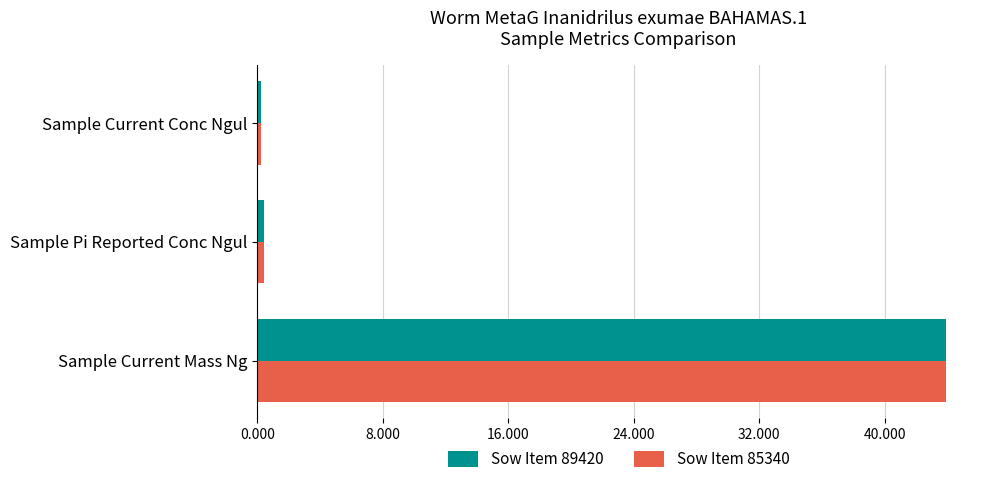

What is the difference between the maximum and second lowest values in the Sow Item 89420 series?

43.5